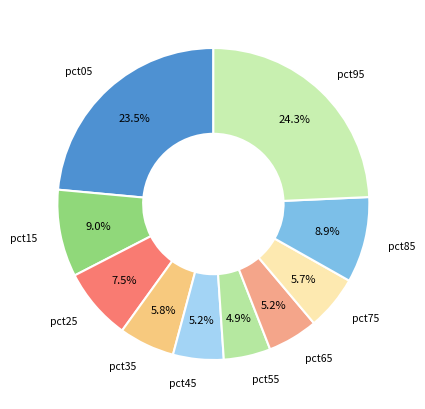

What is the total percentage of pct35 and pct05?

29.3%